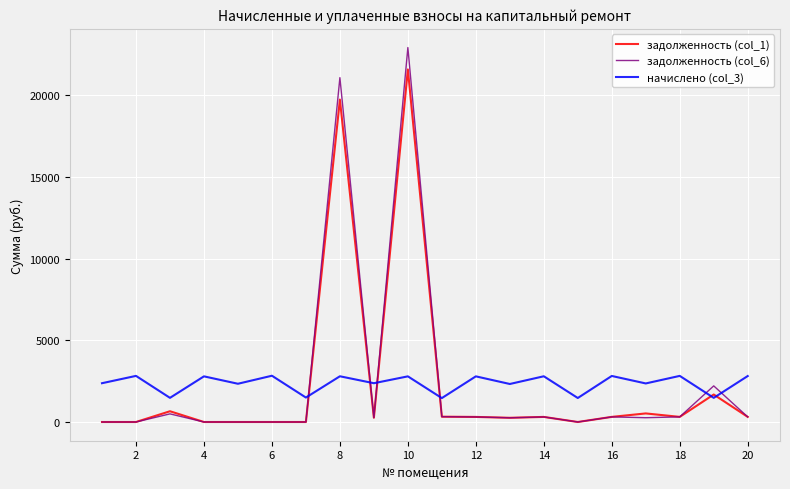

Which series has the largest range (max minus min)?

задолженность (col_6)